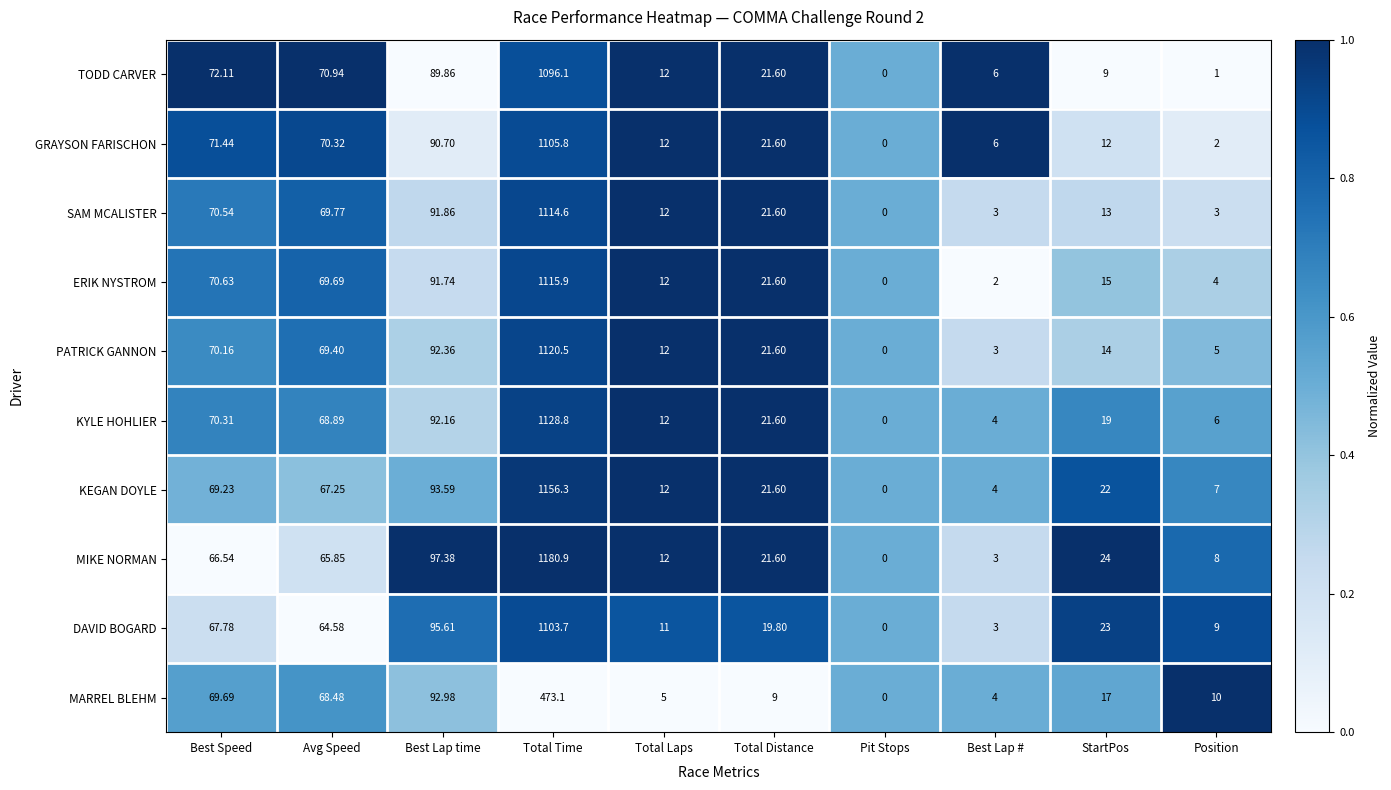

Which series has the largest range (max minus min)?

MIKE NORMAN